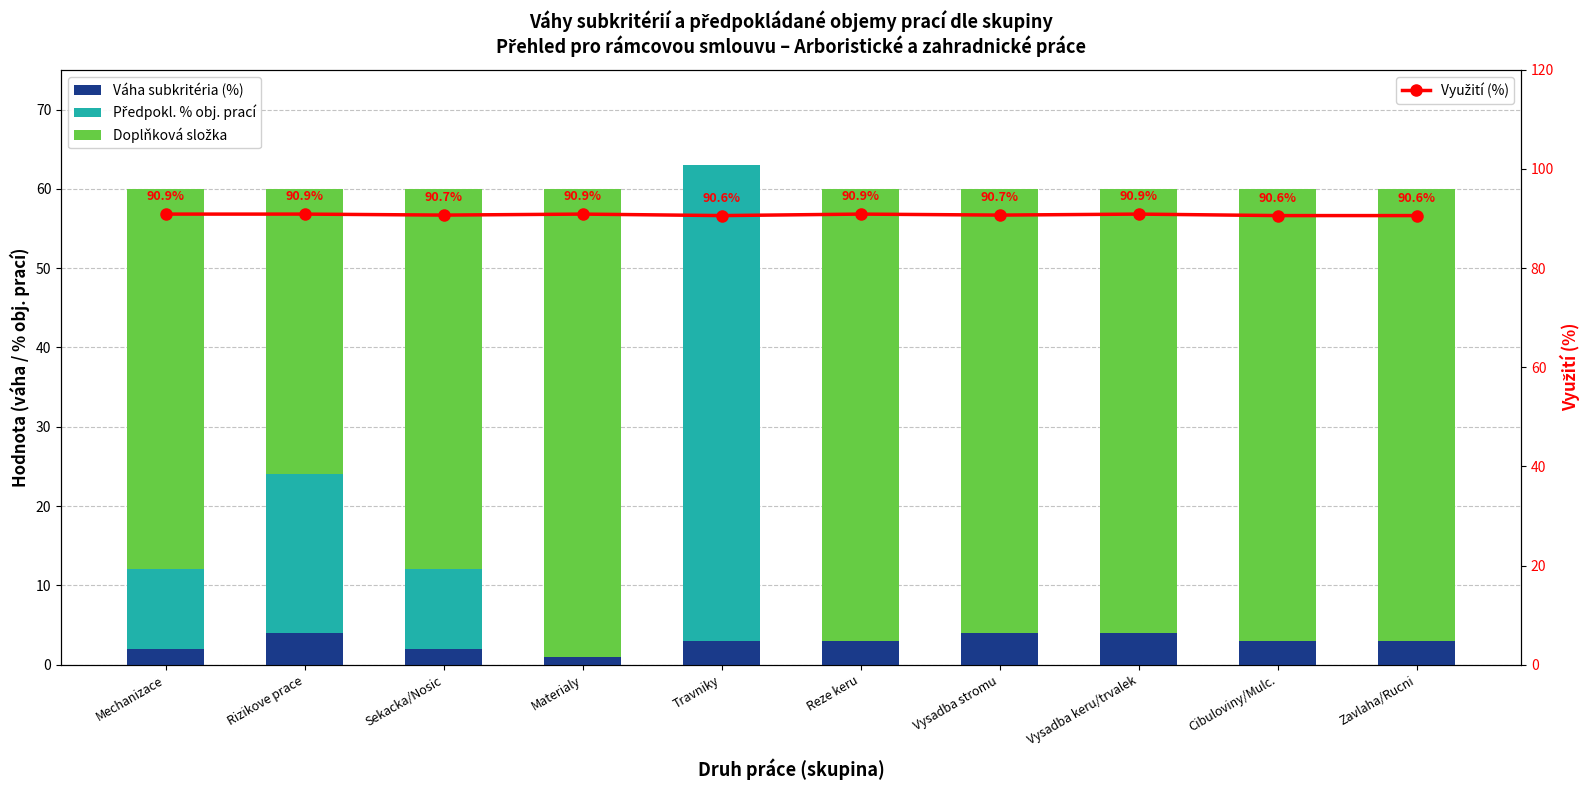

True or false: Využití (%) has a value of 42.3 at Travniky.

False